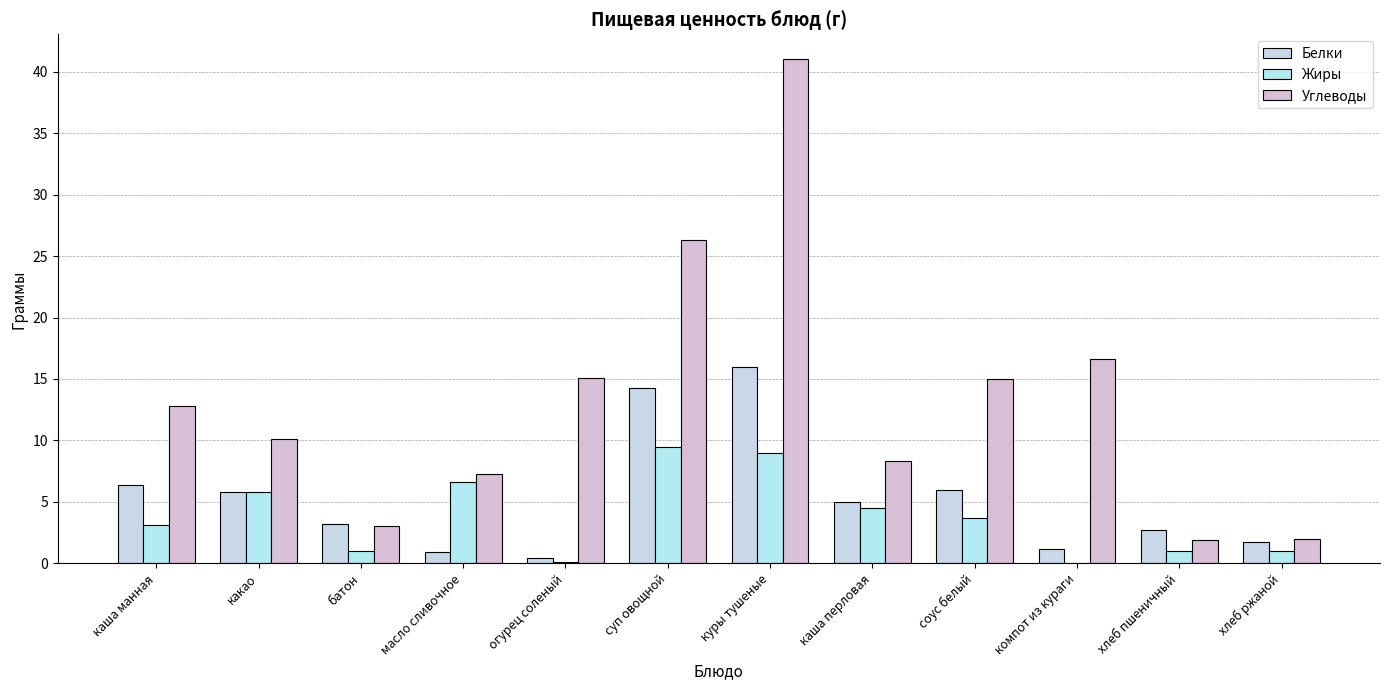

What is the total value across all series at масло сливочное?

14.8